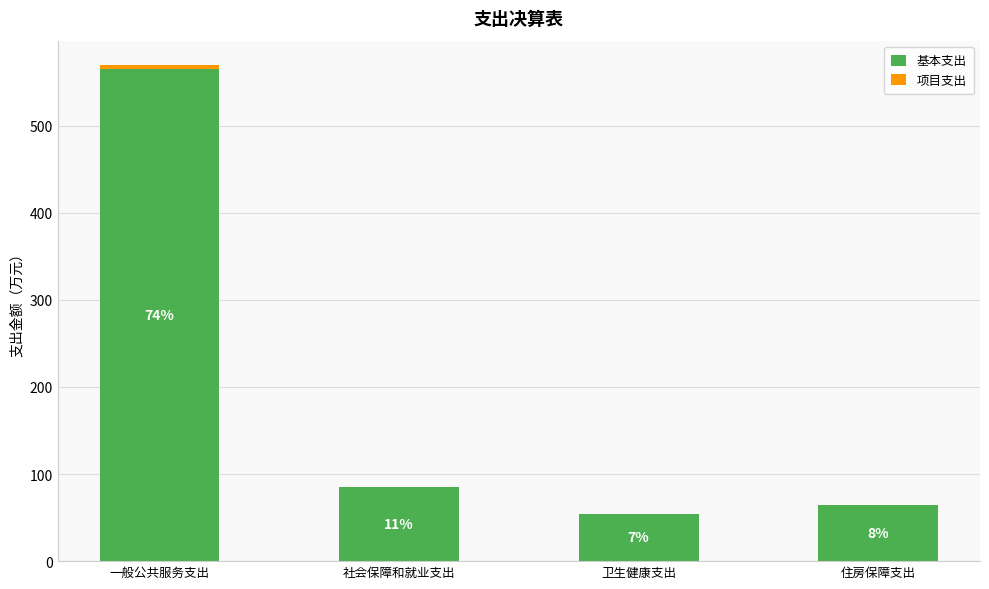

Are the bars grouped side by side (vs. stacked)?

No